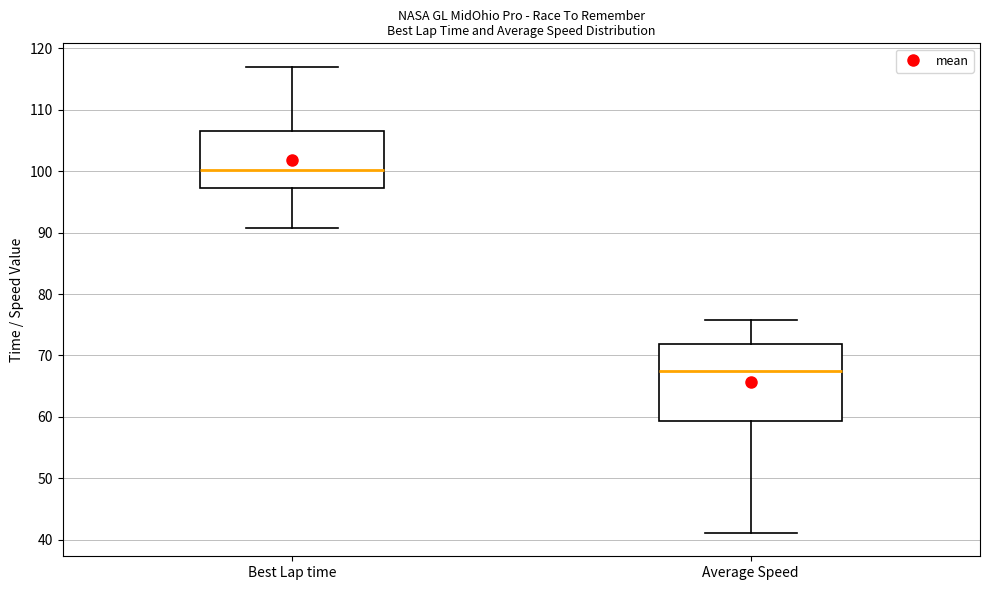

Which box is the tallest, from its lower edge to its upper edge?

Average Speed